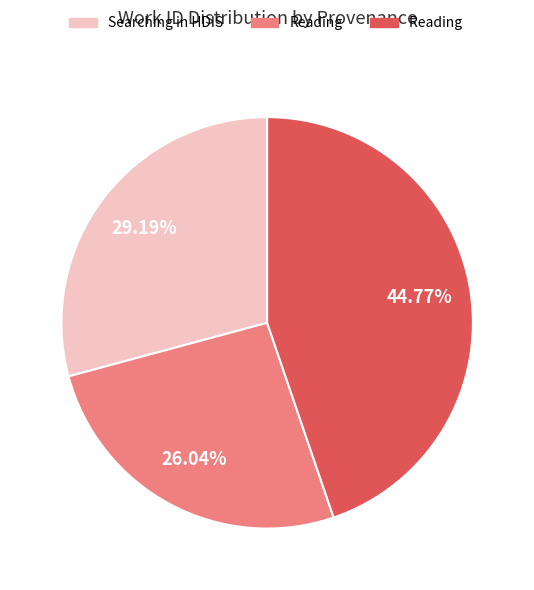

Does any single category account for the majority?

No